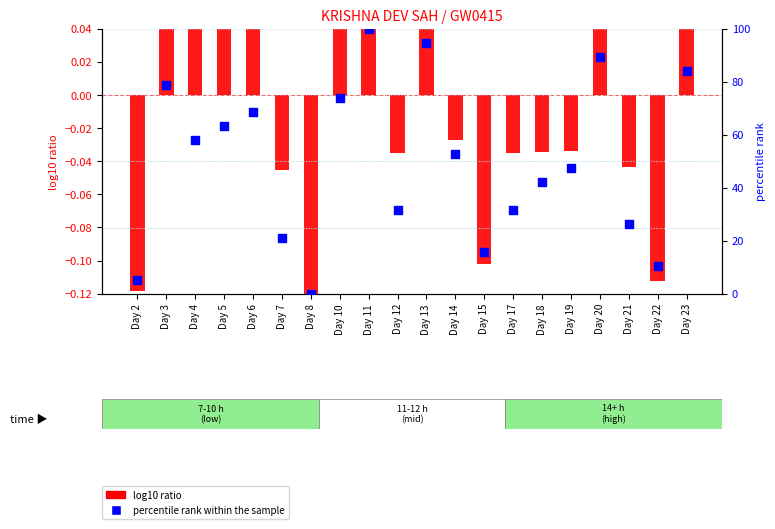

Which series has the largest total across all categories?

percentile rank within the sample